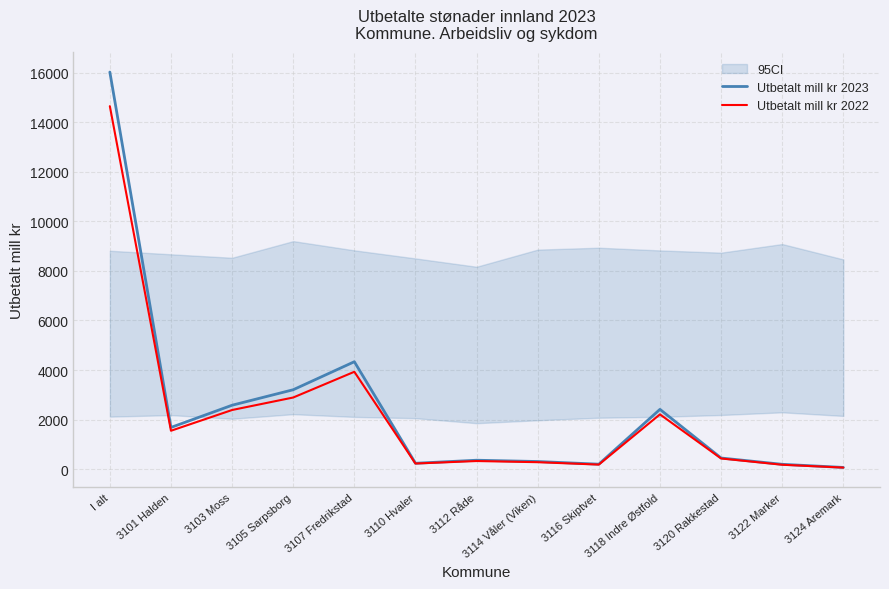

Where is the first local minimum for Utbetalt mill kr 2023?

3101 Halden